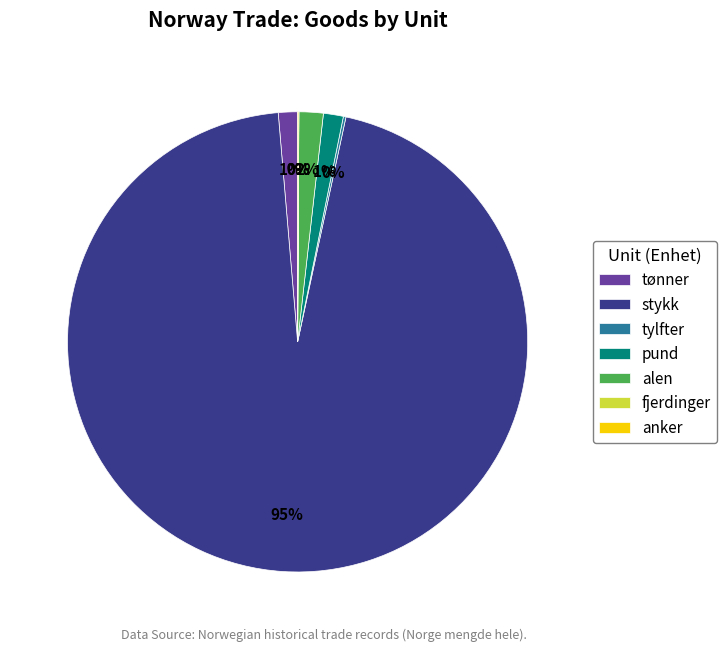

To the nearest percent, what is the difference between the stykk and alen slice percentages?

94%